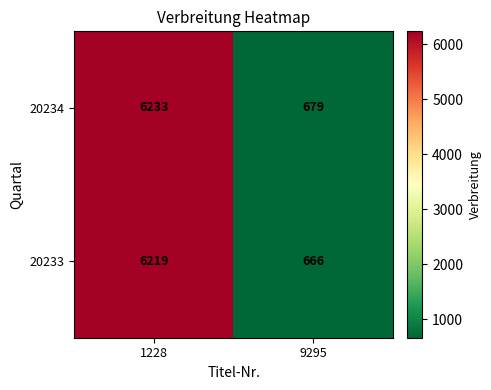

List the series in order of their peak value, lowest first.

20233, 20234